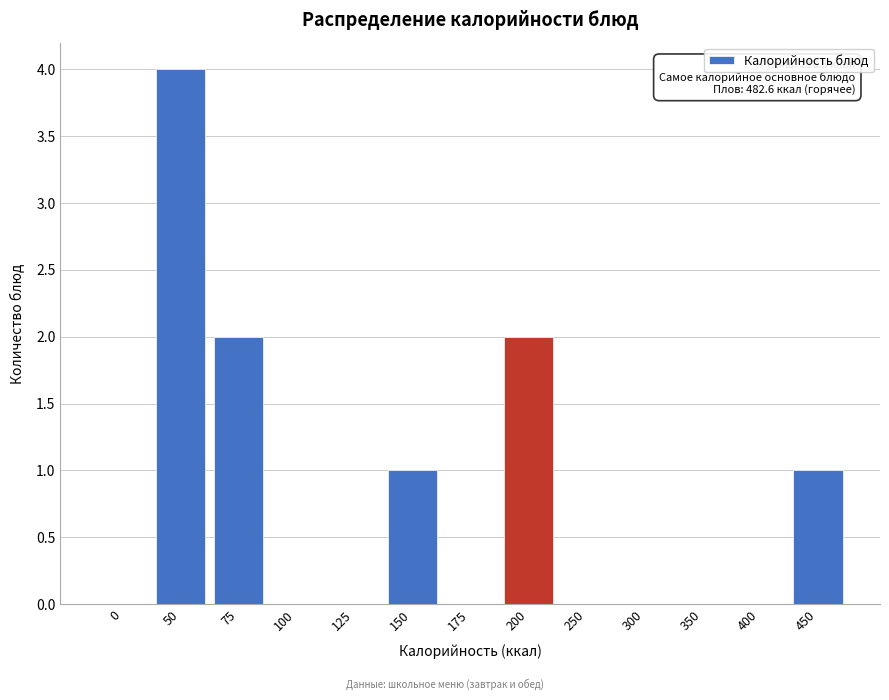

Reading right to left, what are all the values shown in this chart?

450=1	400=0	350=0	300=0	250=0	200=2	175=0	150=1	125=0	100=0	75=2	50=4	0=0